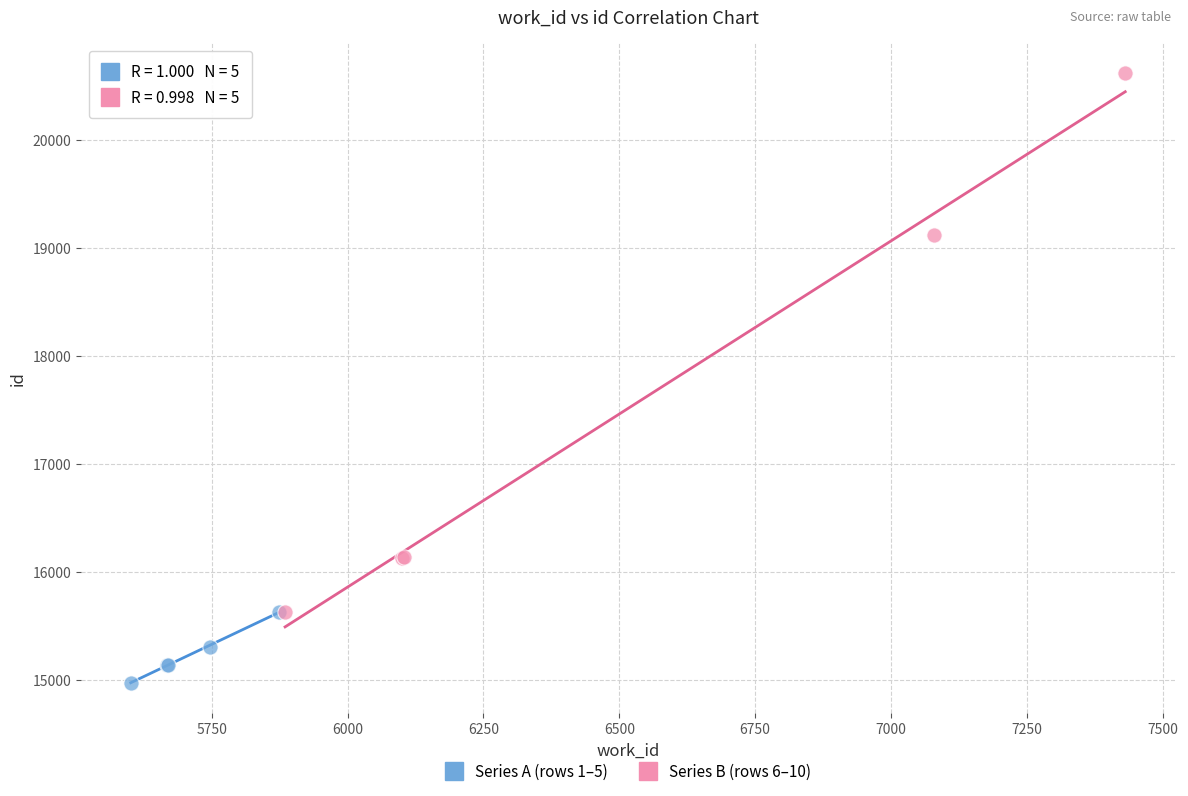

Which series contains the highest Y value?

Series B (rows 6–10)